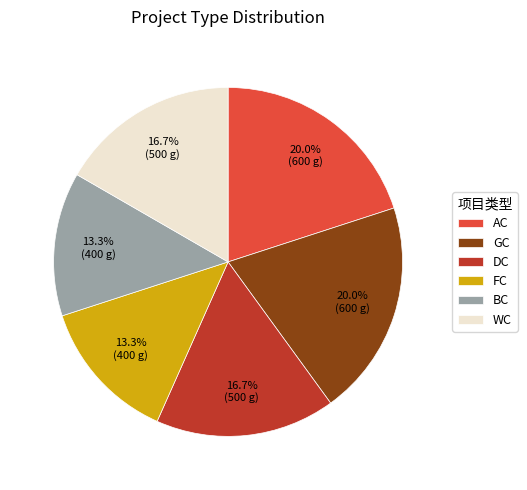

To the nearest percent, what is the difference between the AC and BC slice percentages?

7%